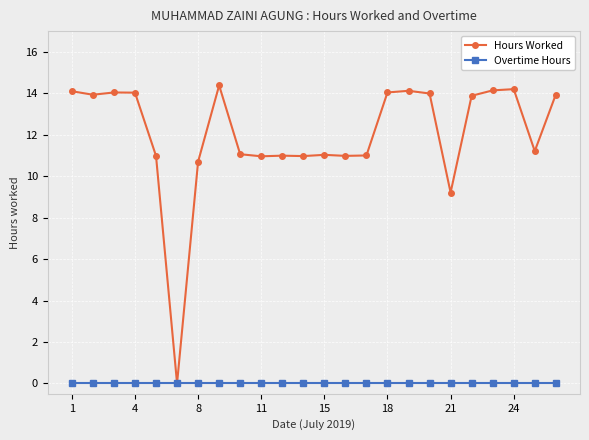

Is this an area chart (filled region under the line)?

No